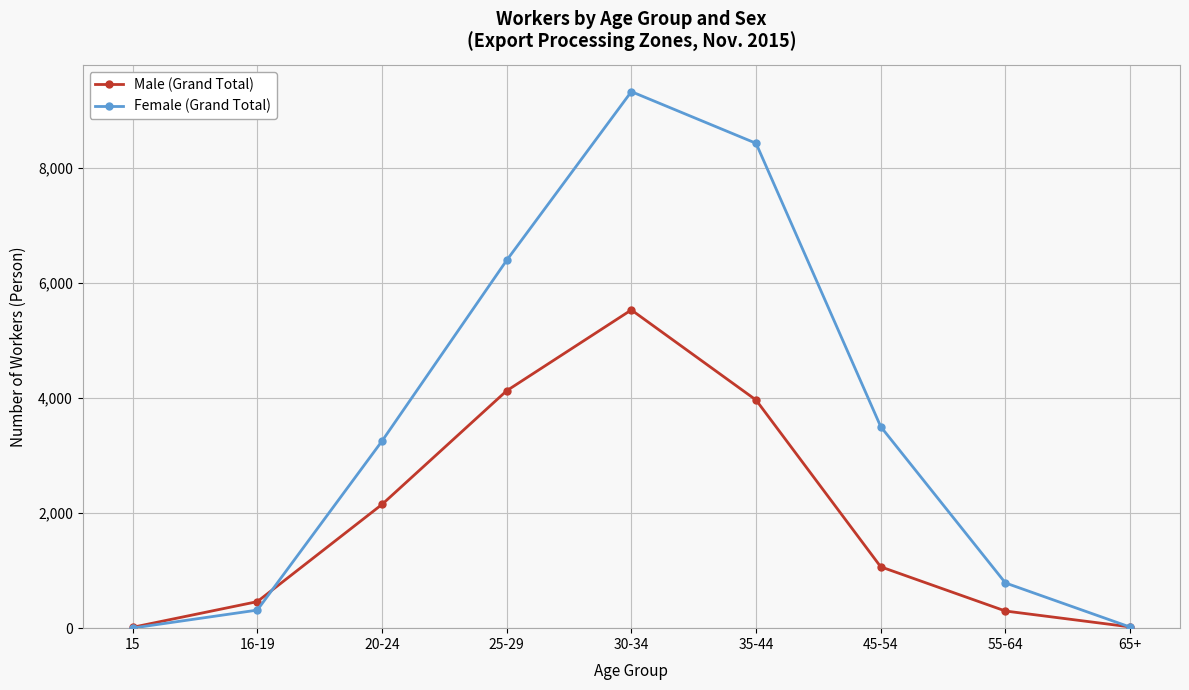

What is the highest value of the Male (Grand Total) series?

5531